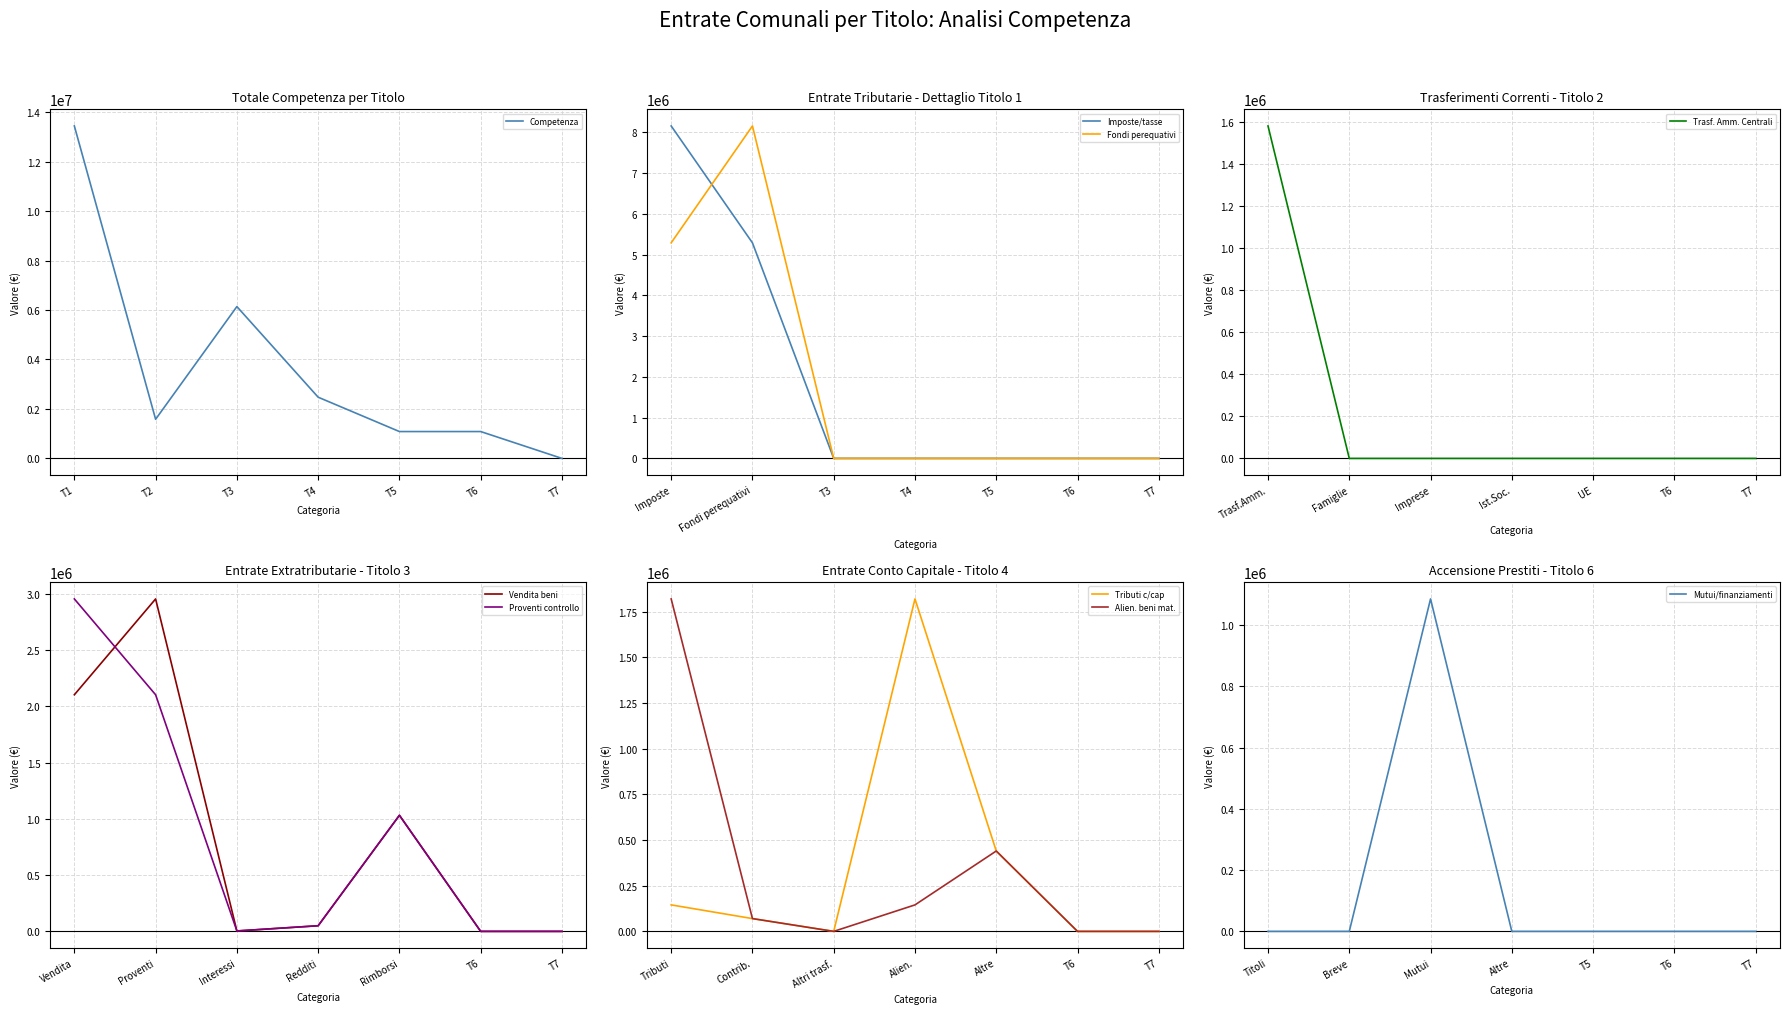

True or false: Entrate correnti tributarie has more than 1 points higher than both neighbors.

False